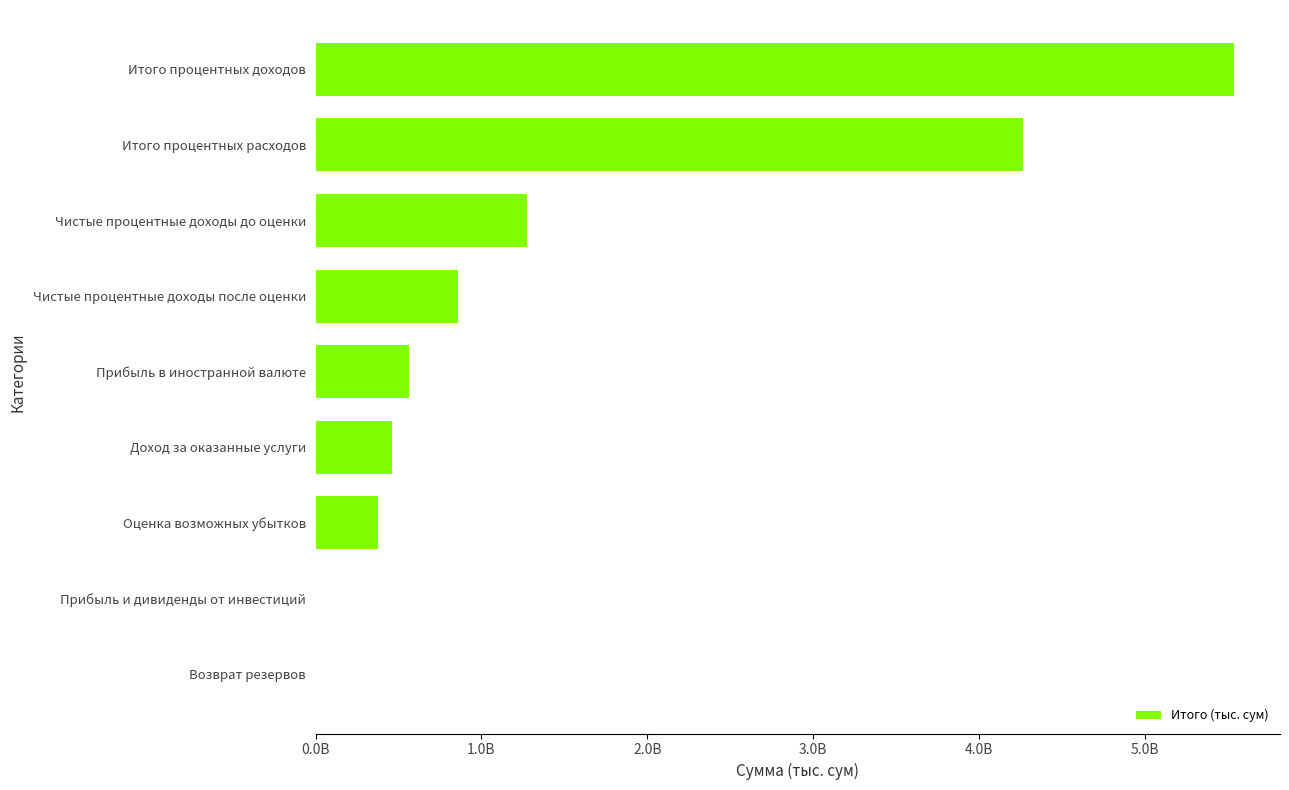

What is the minimum value shown in the chart?

1428034